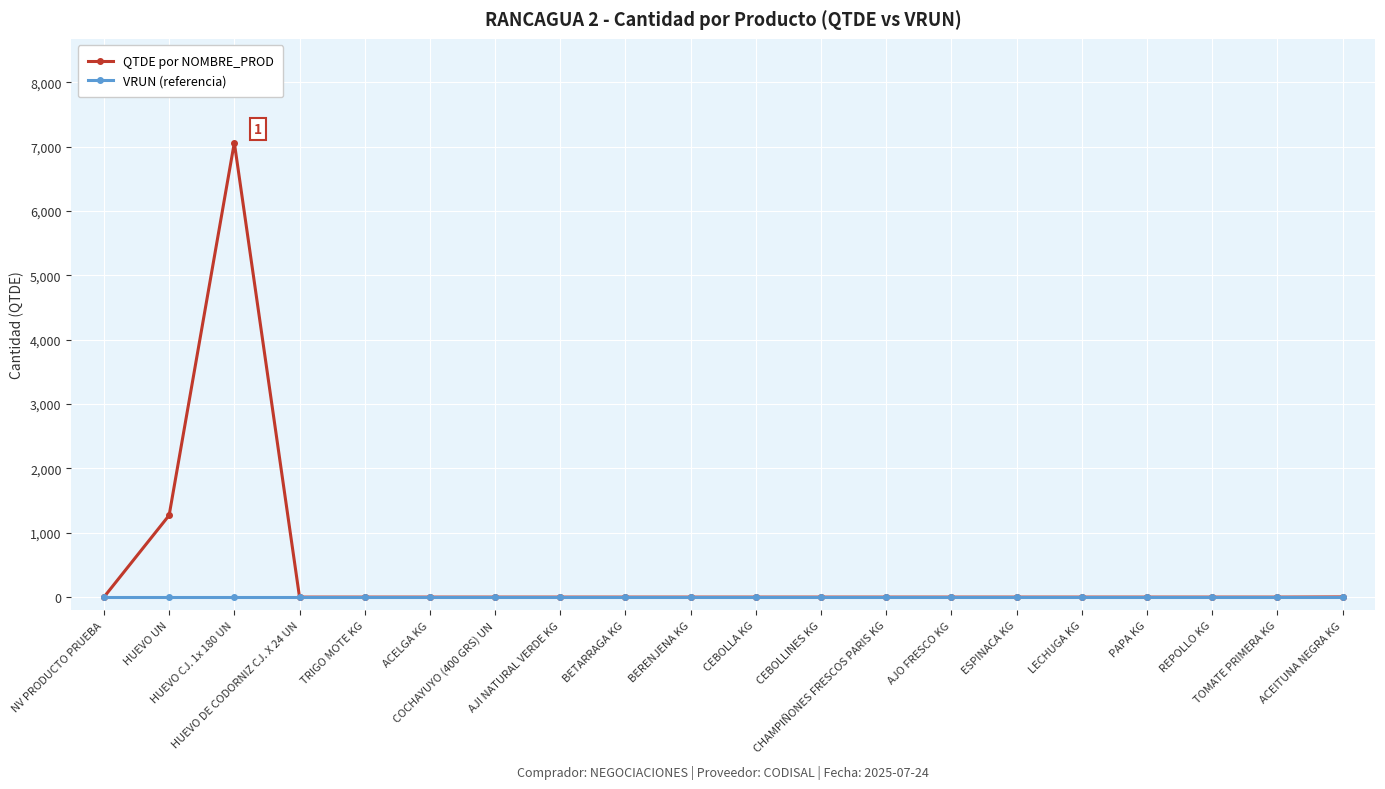

What are all the series names shown in the legend?

QTDE por NOMBRE_PROD, VRUN (referencia)